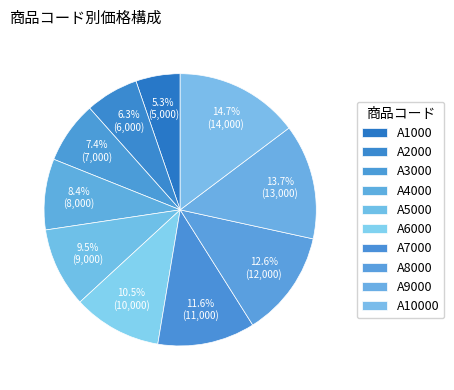

Approximately how many times larger is the value at A5000 compared to A7000?

0.8